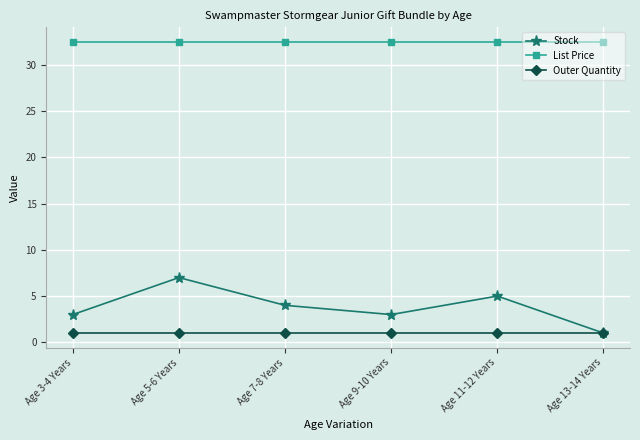

How many series are shown in this chart?

3